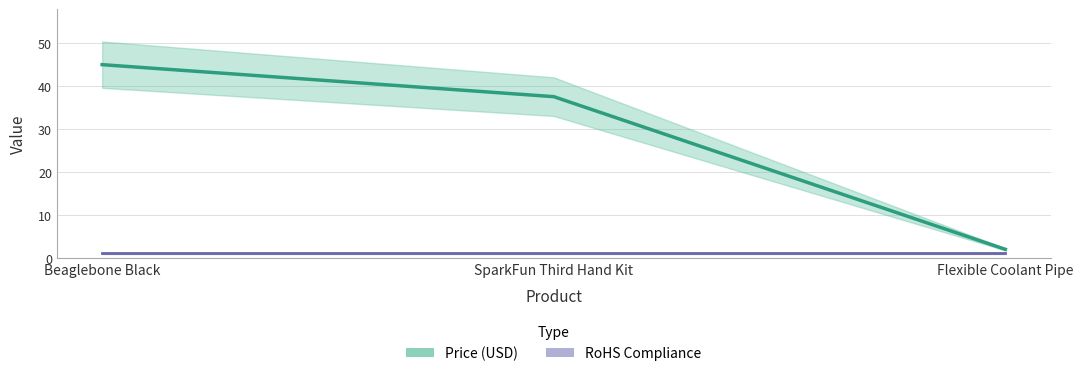

What is the change in value from Beaglebone Black to Flexible Coolant Pipe?

-43.0